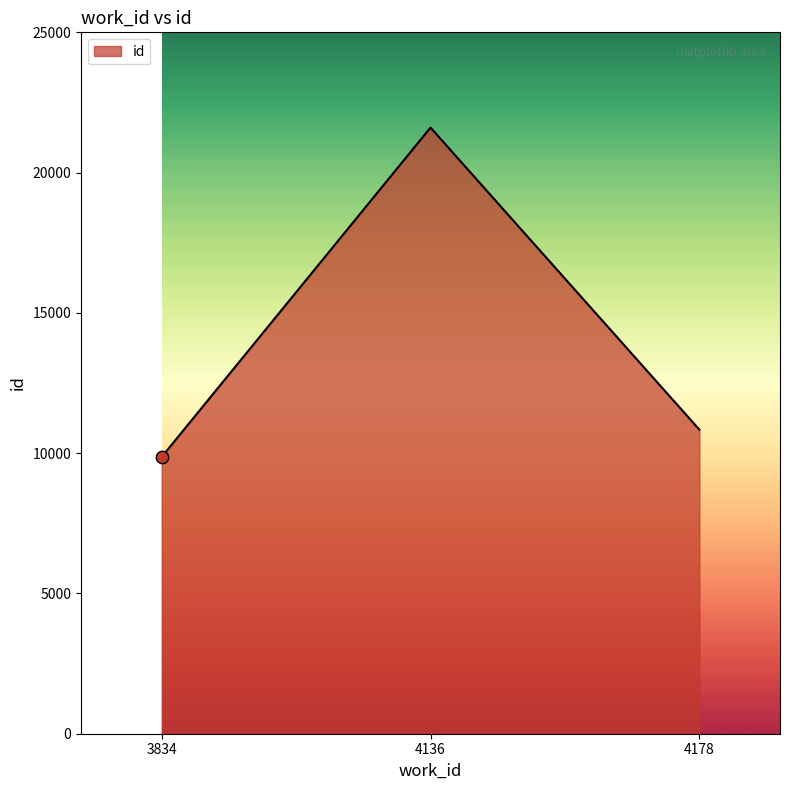

Between 3834 and 4136, which is larger?

4136